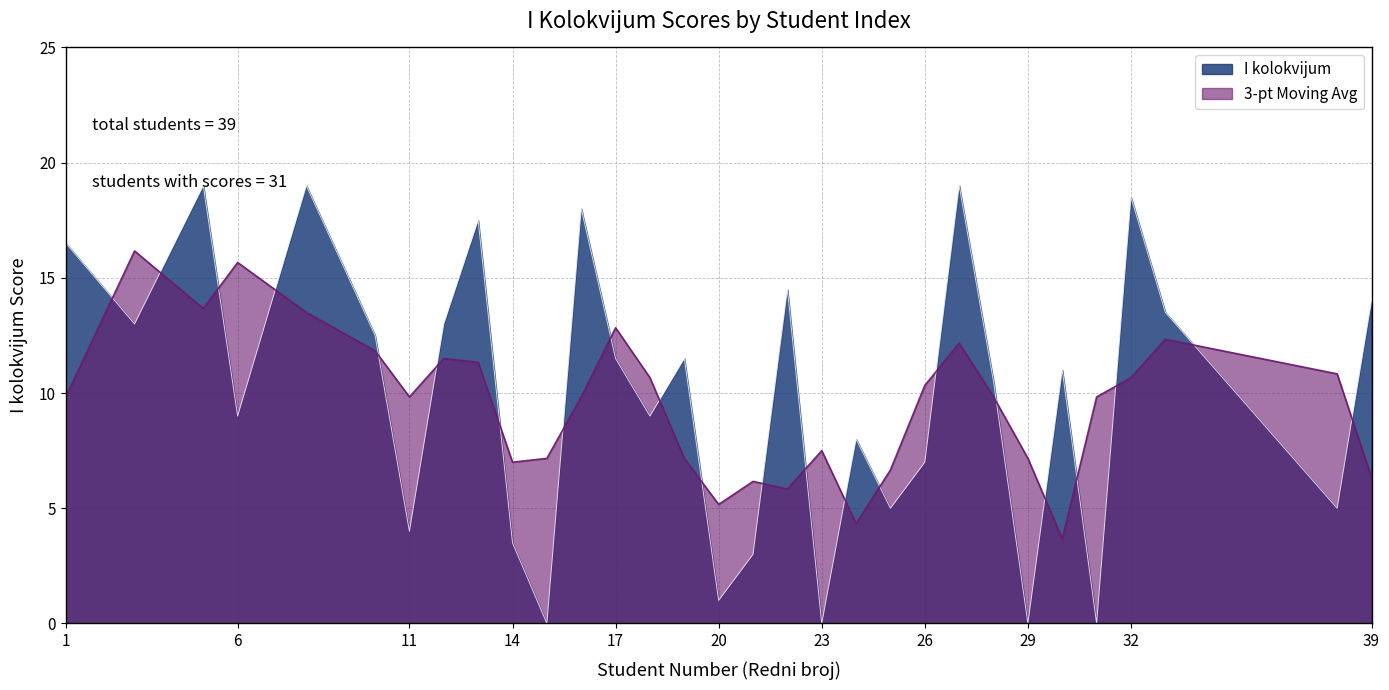

Rank the categories by value from lowest to highest.

15, 23, 29, 31, 20, 21, 14, 11, 25, 38, 26, 24, 6, 18, 28, 30, 17, 19, 10, 3, 12, 33, 39, 22, 1, 13, 16, 32, 5, 8, 27